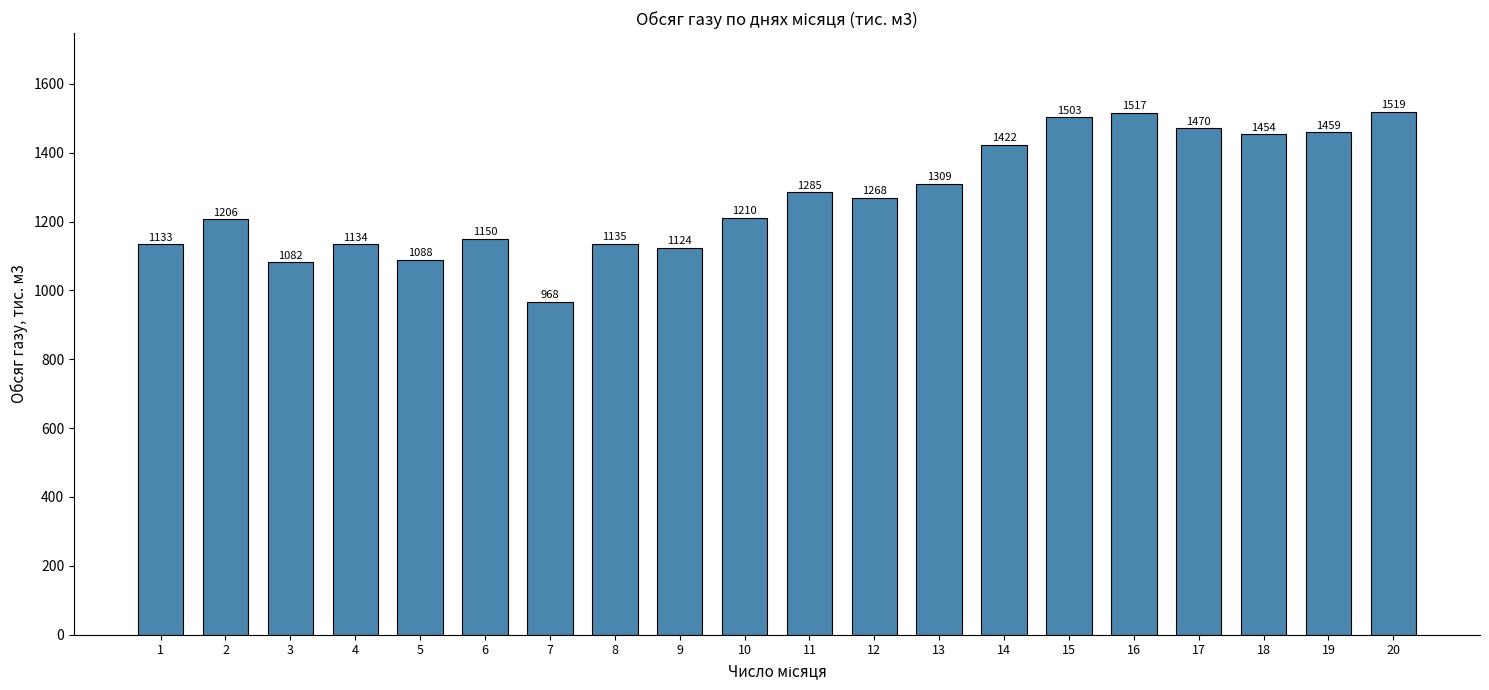

What is the difference between the maximum and minimum values?

551.5